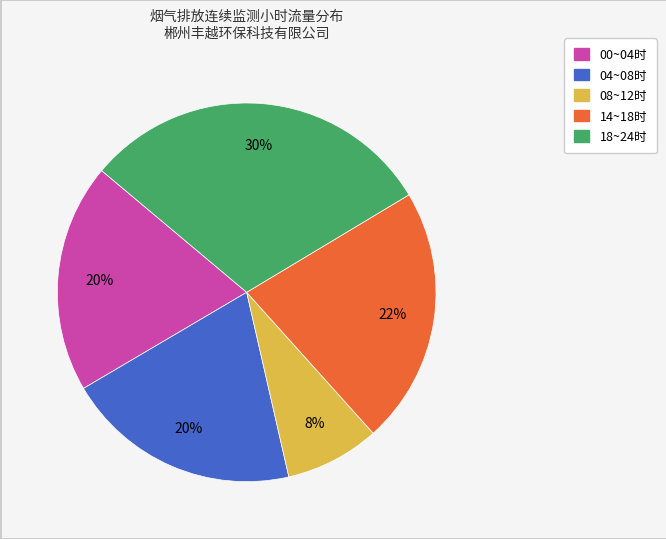

To the nearest percent, what is the difference between the largest and smallest slice percentages?

22%